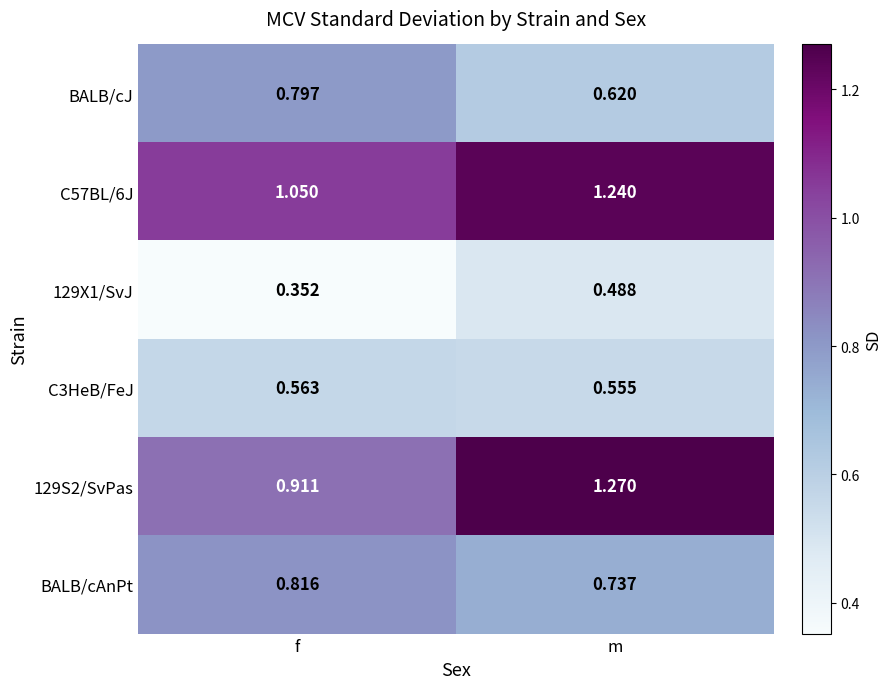

At which category is the sum across all series the highest?

m